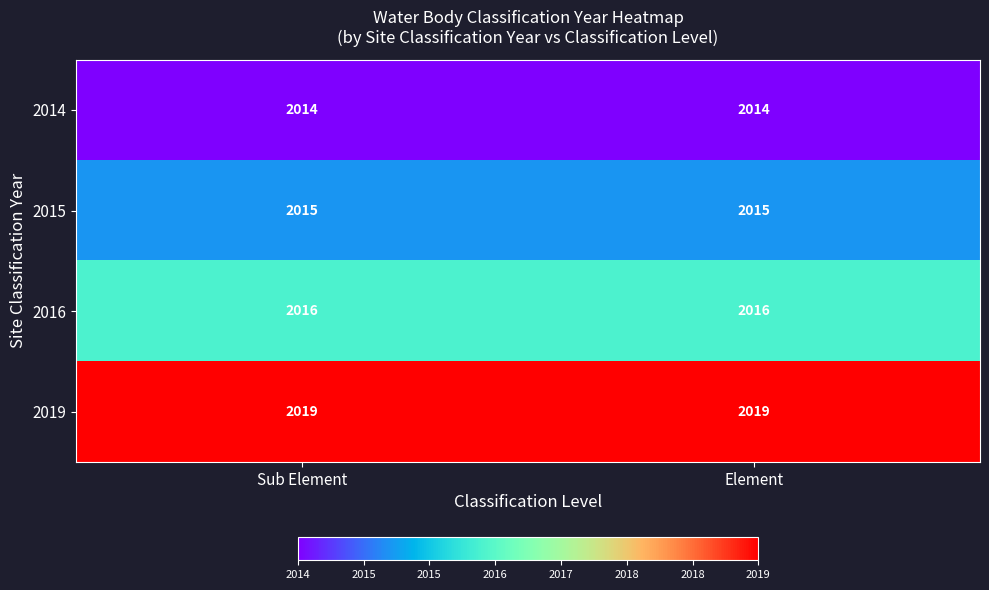

What is the sum of the 2016 values at Sub Element and Element?

4032